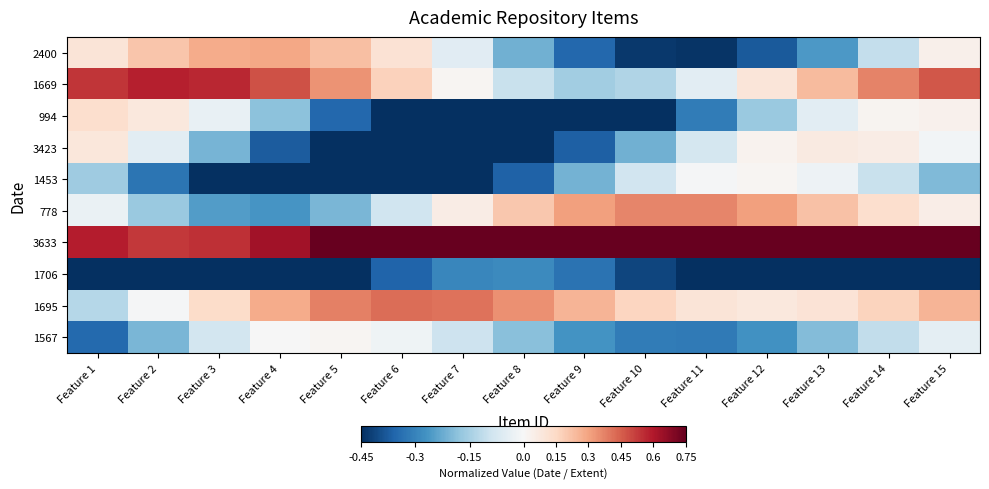

What is the spread (max minus min) of values at Feature 9?

1.2